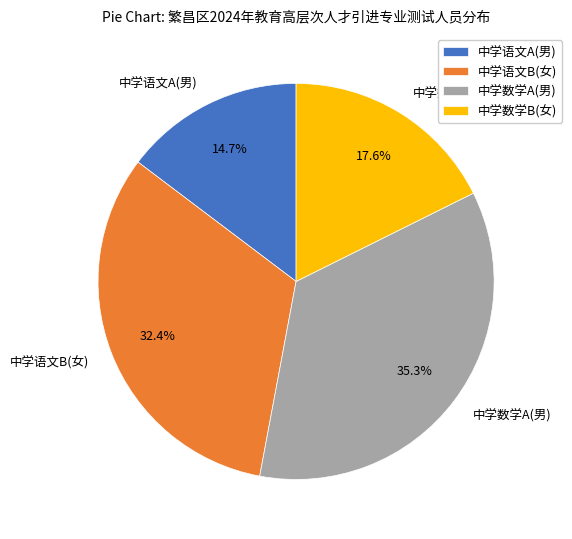

Which slice is the smallest?

中学语文A(男)